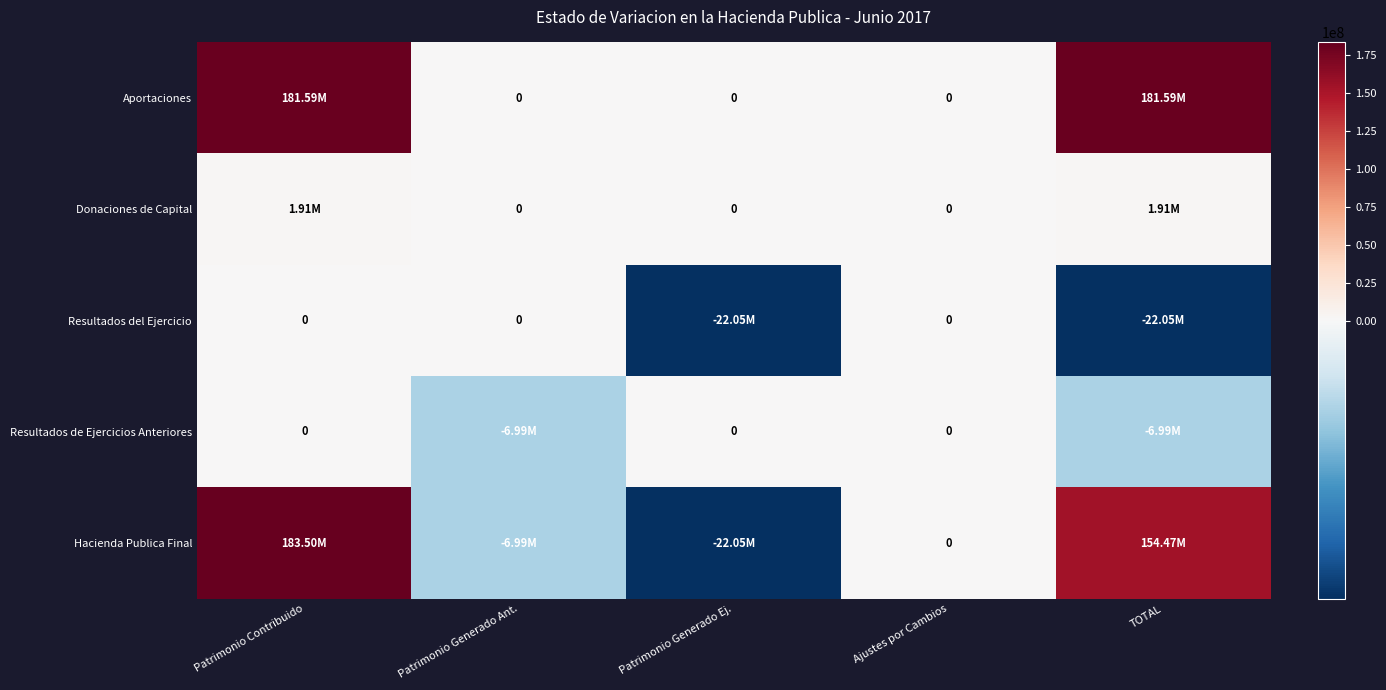

True or false: Resultados de Ejercicios Anteriores has a value of 4789735.0 at Patrimonio Contribuido.

False